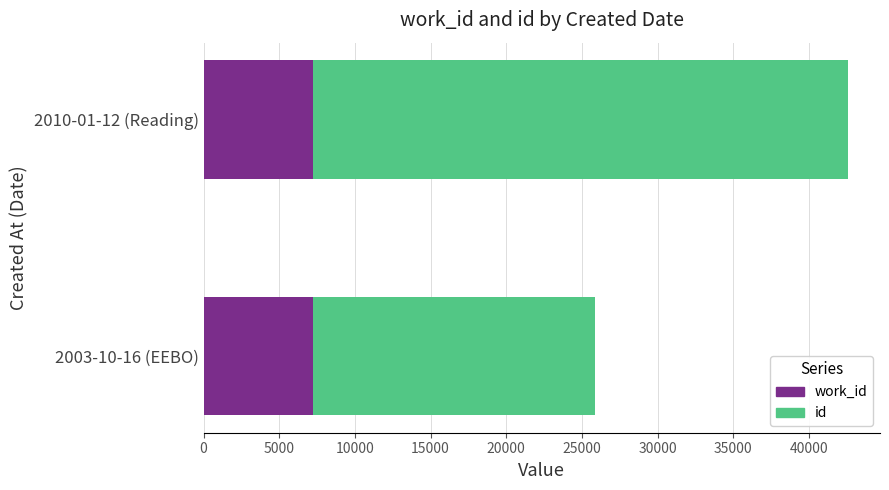

At which category is the sum across all series the highest?

2010-01-12 (Reading)